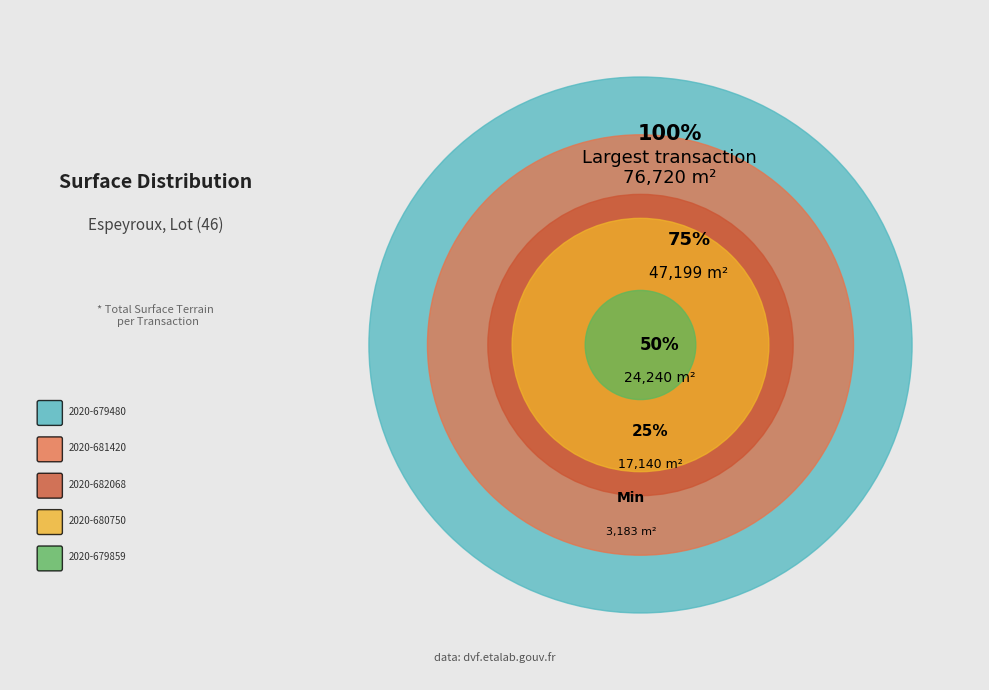

To the nearest percent, what is the average slice percentage?

20%